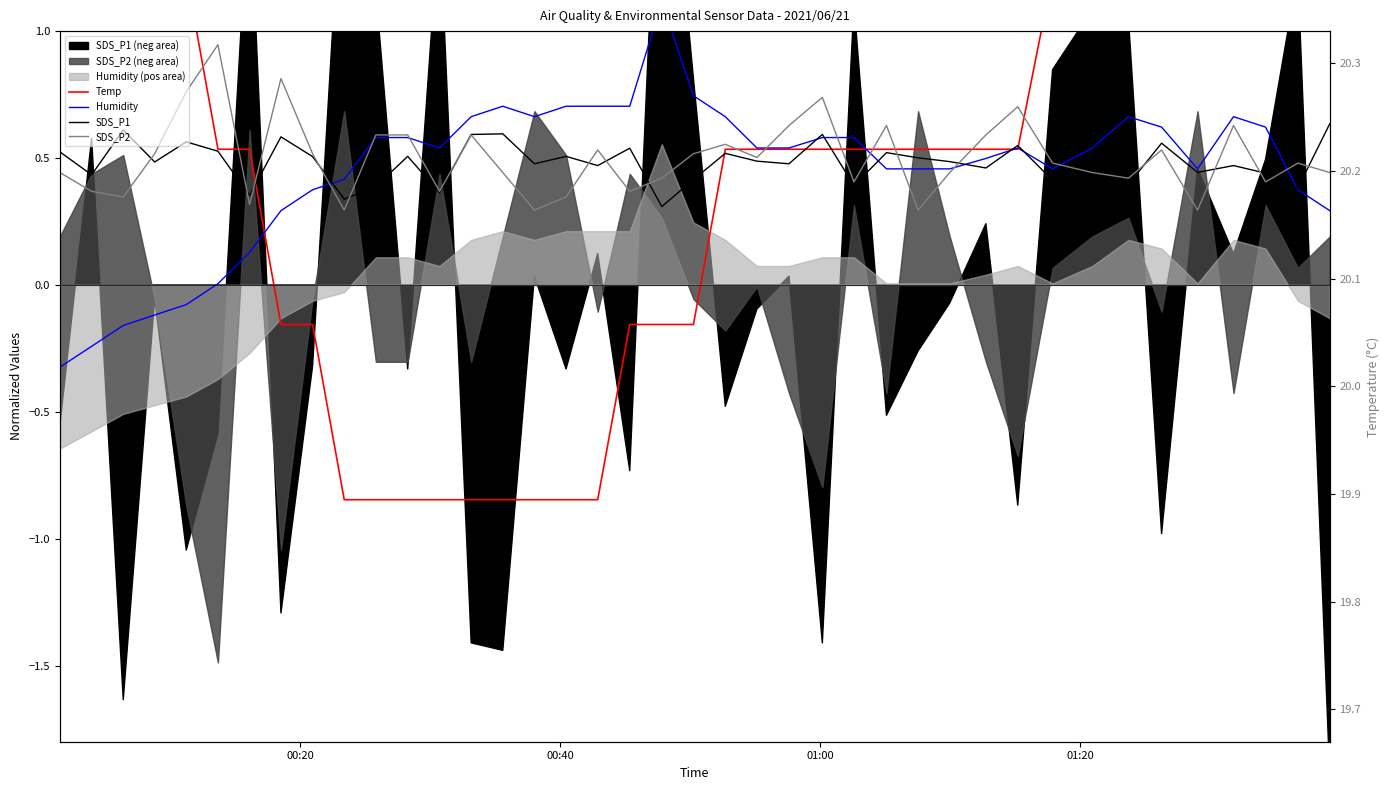

Which series ends up on top after the final intersection of Temp and SDS_P2?

Temp